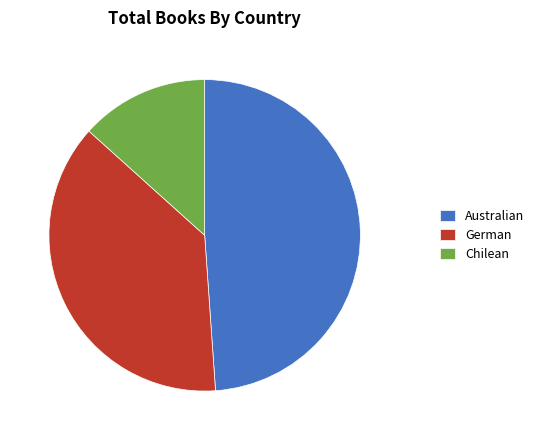

Which slice is the smallest?

Chilean